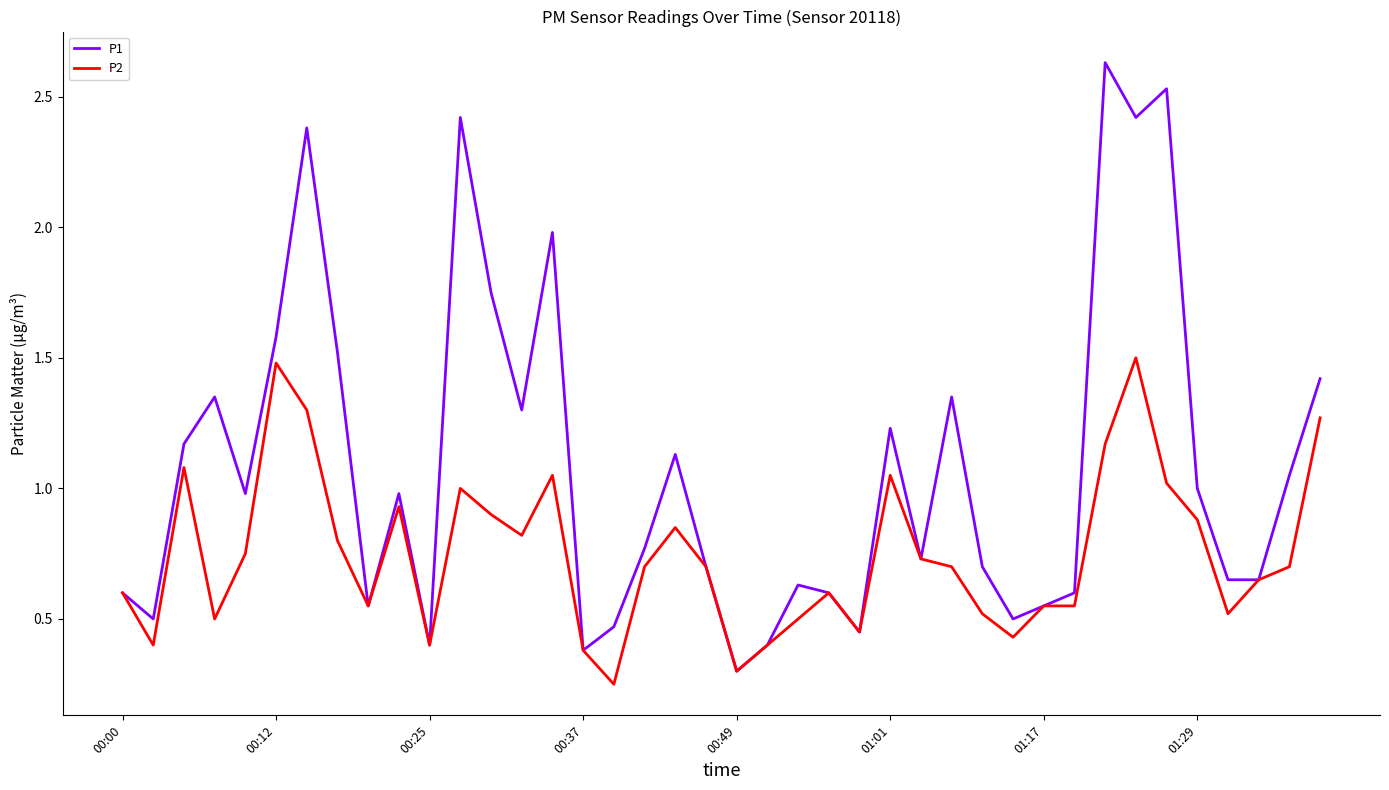

How many interior local peaks does the P1 series have?

11